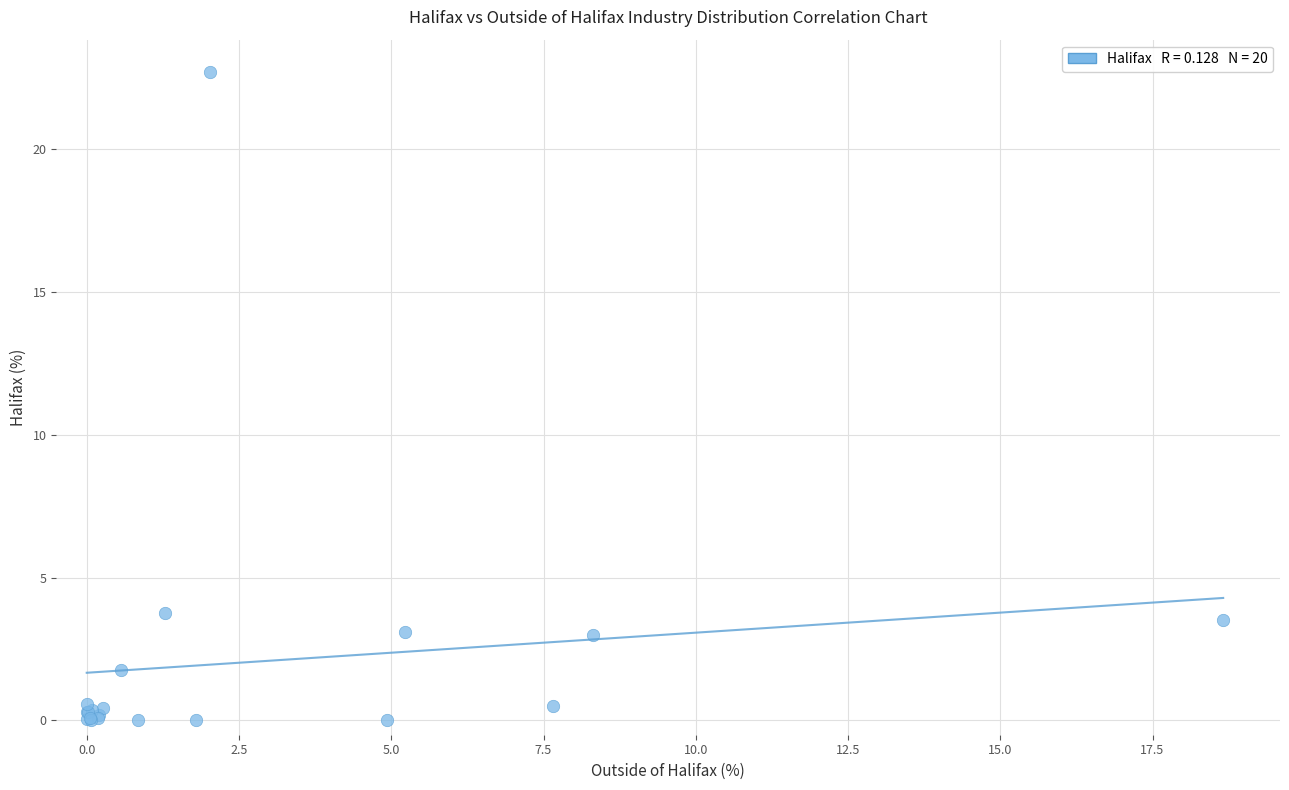

What Y value in the scatter plot is closest to 11?

3.8